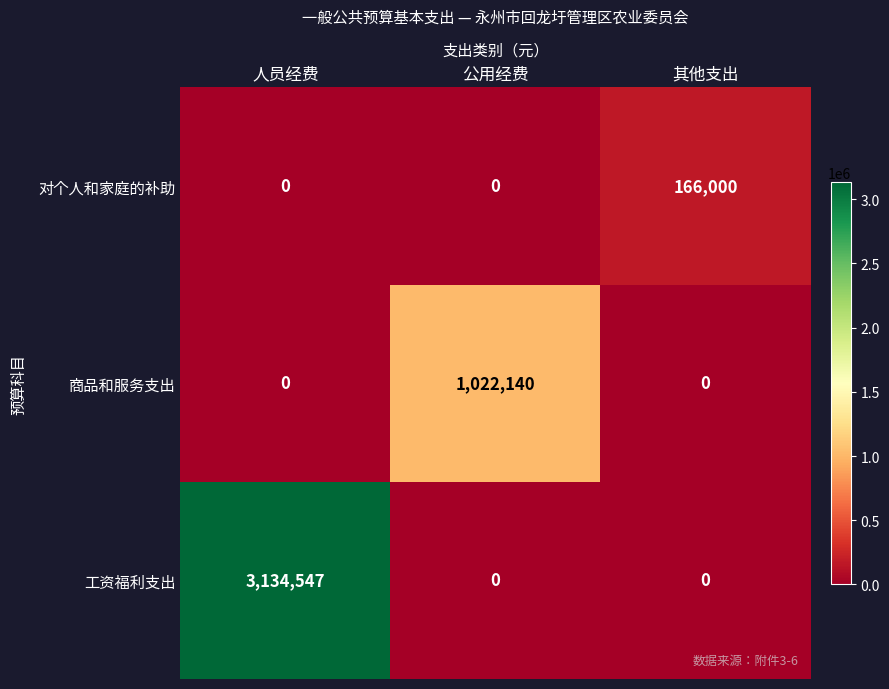

Reading right to left, extract all data points from this chart.

对个人和家庭的补助: 其他支出=166000	公用经费=0	人员经费=0
商品和服务支出: 其他支出=0	公用经费=1022140	人员经费=0
工资福利支出: 其他支出=0	公用经费=0	人员经费=3134547